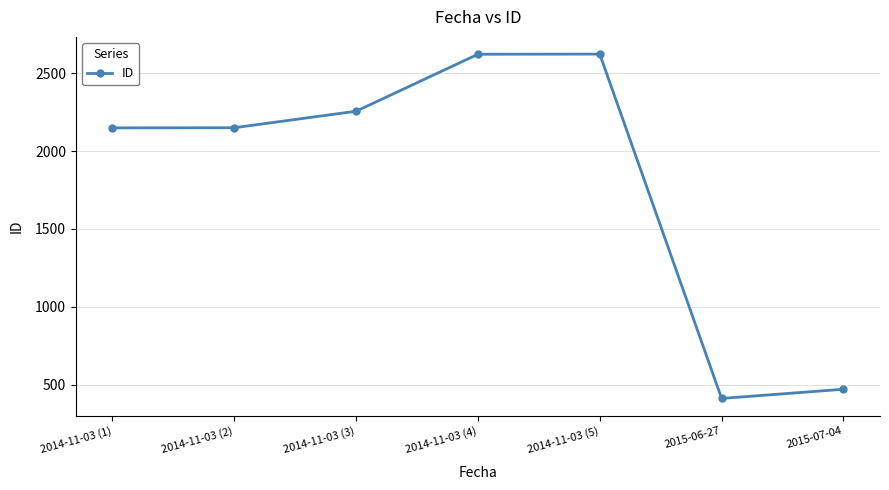

At which category does the chart reach its minimum across all series?

2015-06-27